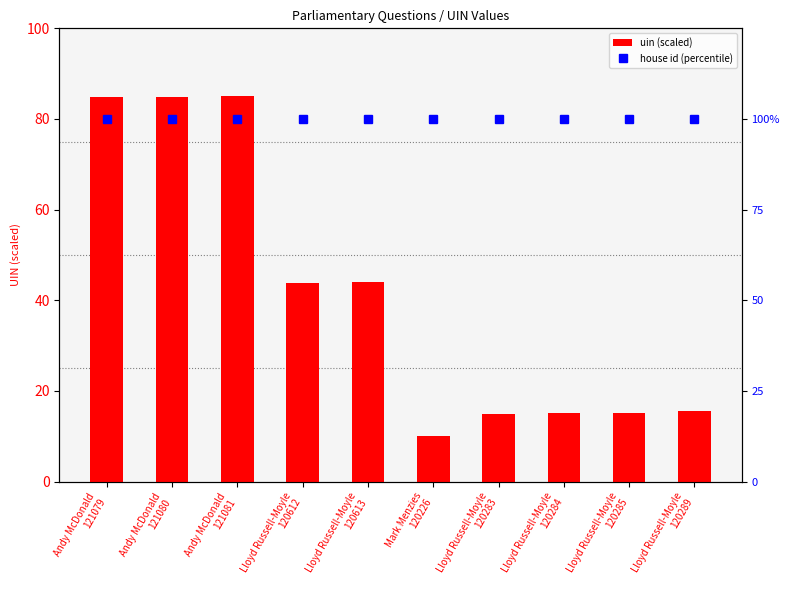

Is it true that house id (percentile) equals 45.8 at Lloyd Russell-Moyle
120283?

False